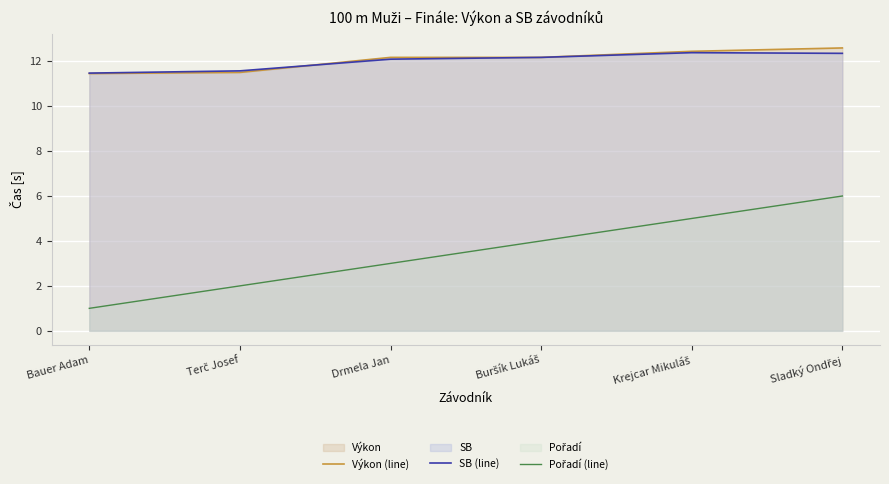

The Výkon (line) series shows 20.7 at Krejcar Mikuláš. True or false?

False